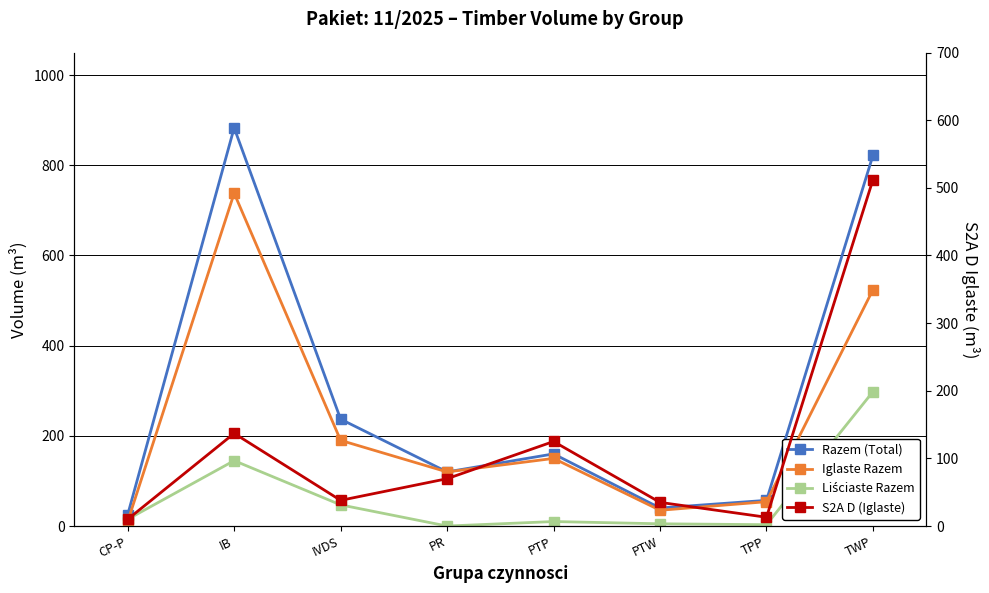

How many lines are shown in the chart?

4